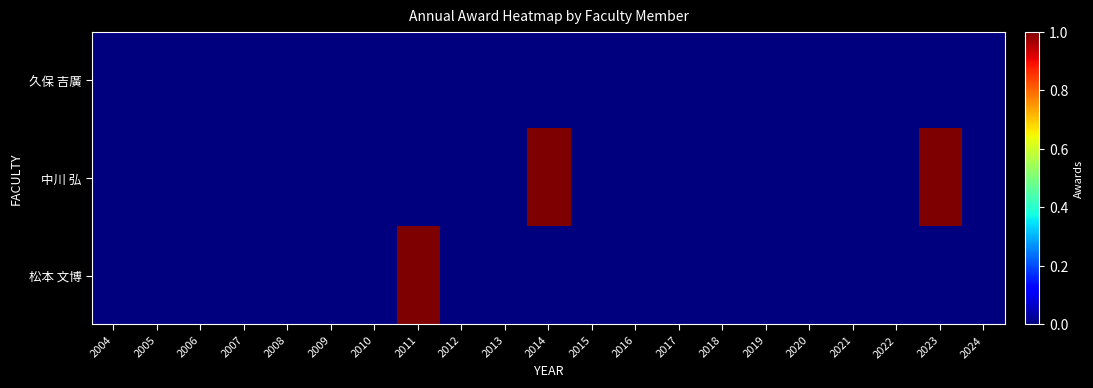

Which series has the largest total across all categories?

中川 弘